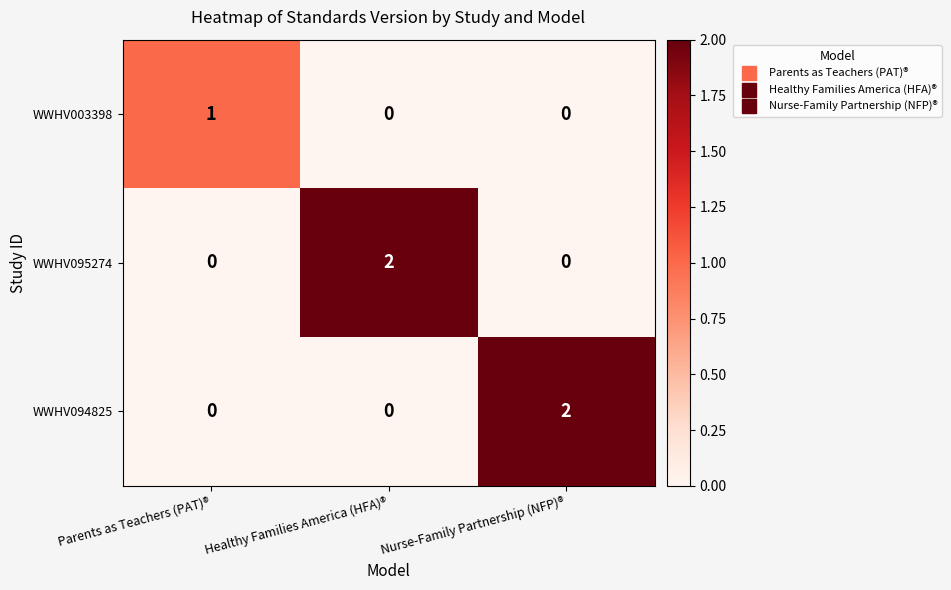

Is the value of WWHV003398 at Healthy Families America (HFA)® greater than the value of WWHV095274 at Healthy Families America (HFA)®?

No